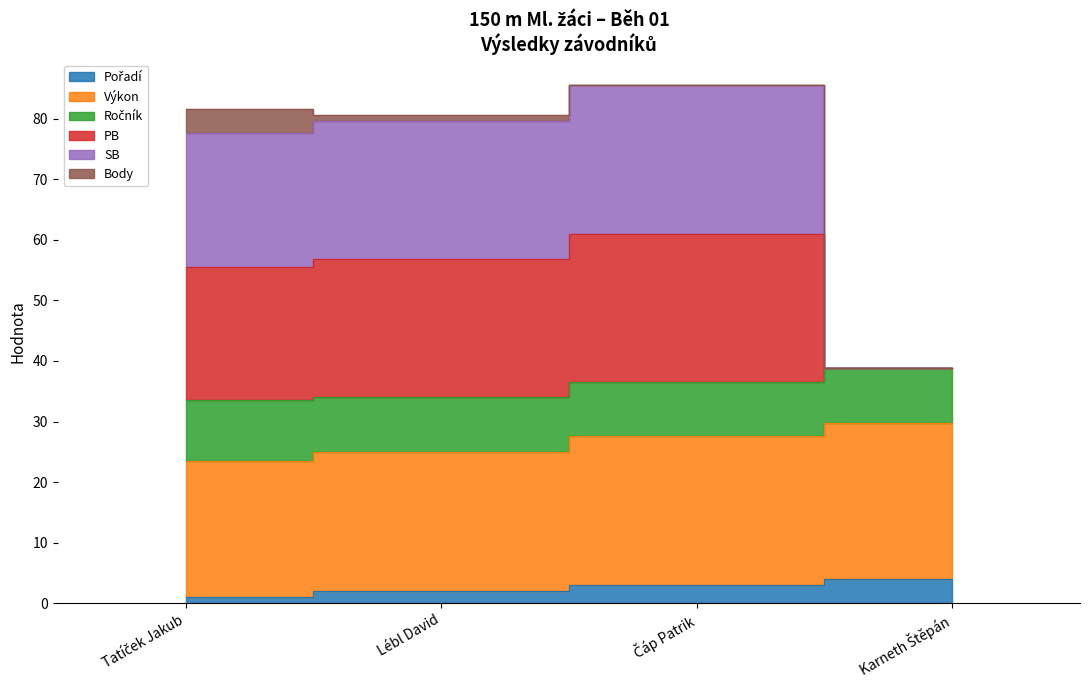

How many data points in Výkon are above 36?

2